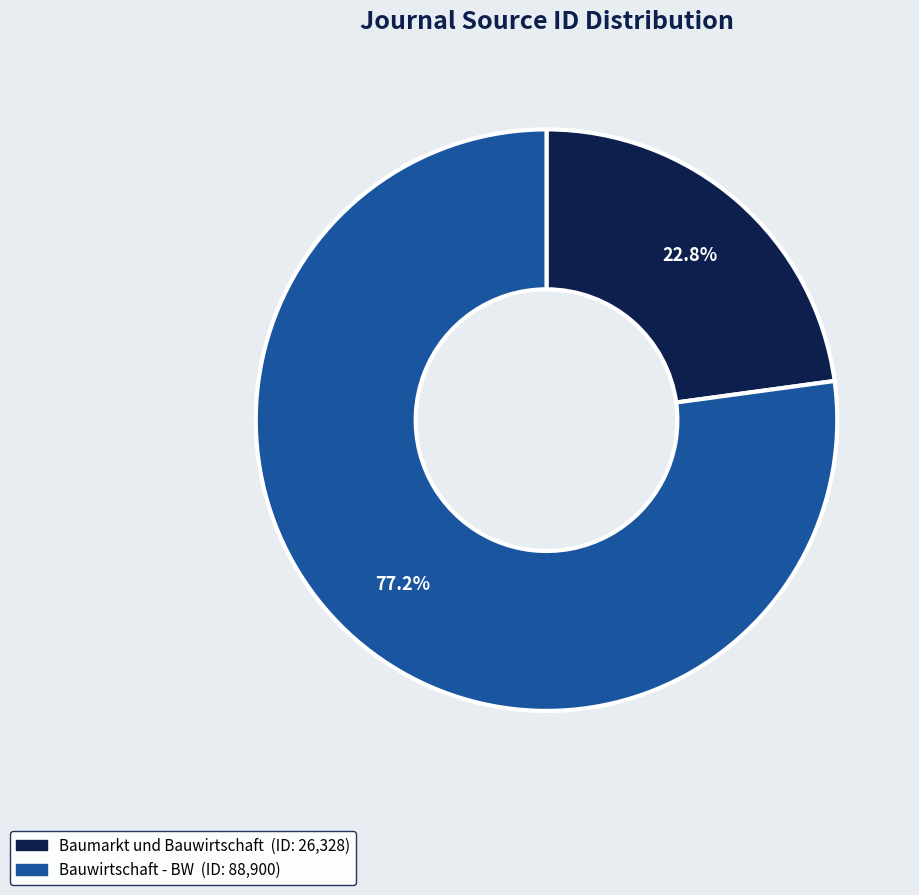

True or false: Bauwirtschaft - BW accounts for 77% of the total.

True